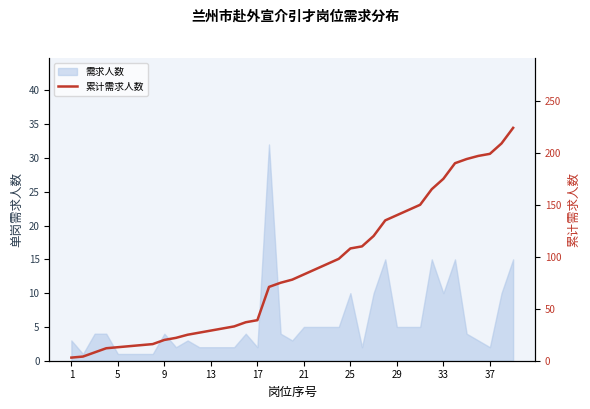

What is the sum of all values?

3395